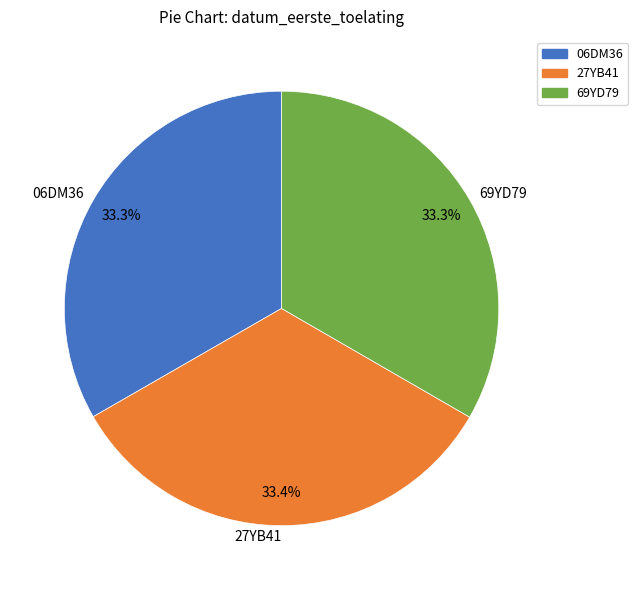

How many slices are in this pie chart?

3